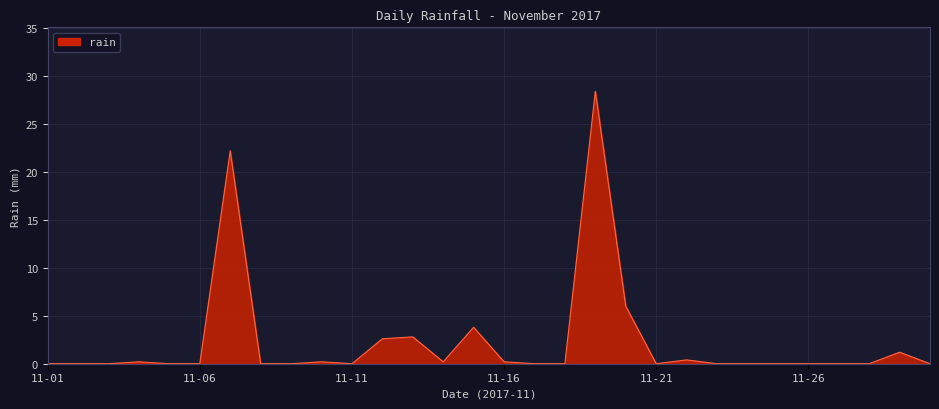

Does the chart display data point markers on the line(s)?

No